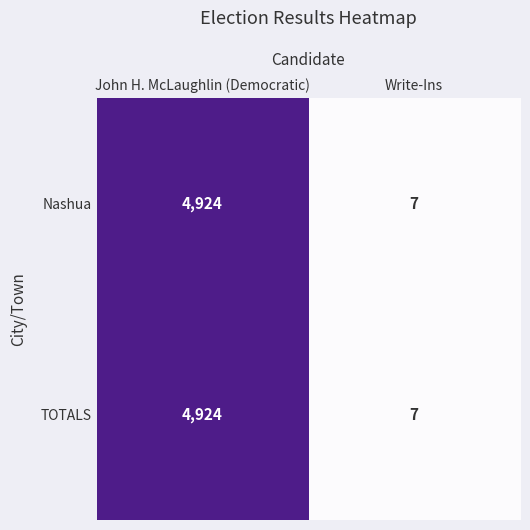

List the labels in order of Nashua value, smallest first.

Write-Ins, John H. McLaughlin (Democratic)